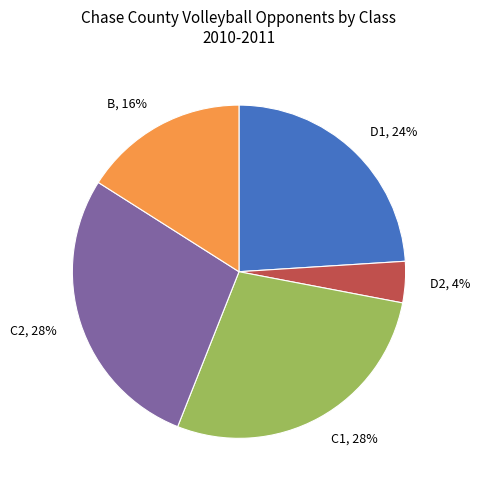

Is C2 the majority of the pie?

No